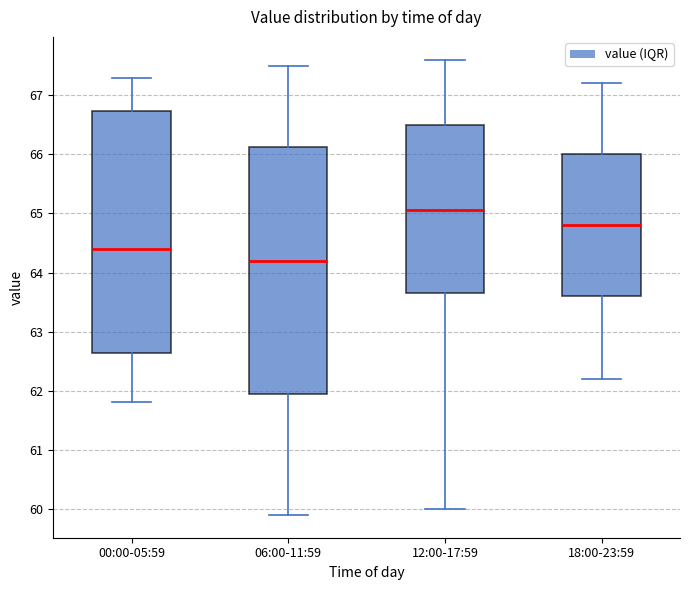

Reading left to right, read every box against the y-axis: the position of its median line, the range the box covers, and the ends of its whiskers. The values are not printed on the chart, so give them approximately, as read against the axis.

00:00-05:59: median 64.4, box 62.6 to 66.7, whiskers 61.8 to 67.3
06:00-11:59: median 64.2, box 62.0 to 66.1, whiskers 59.9 to 67.5
12:00-17:59: median 65.1, box 63.7 to 66.5, whiskers 60.0 to 67.6
18:00-23:59: median 64.8, box 63.6 to 66.0, whiskers 62.2 to 67.2